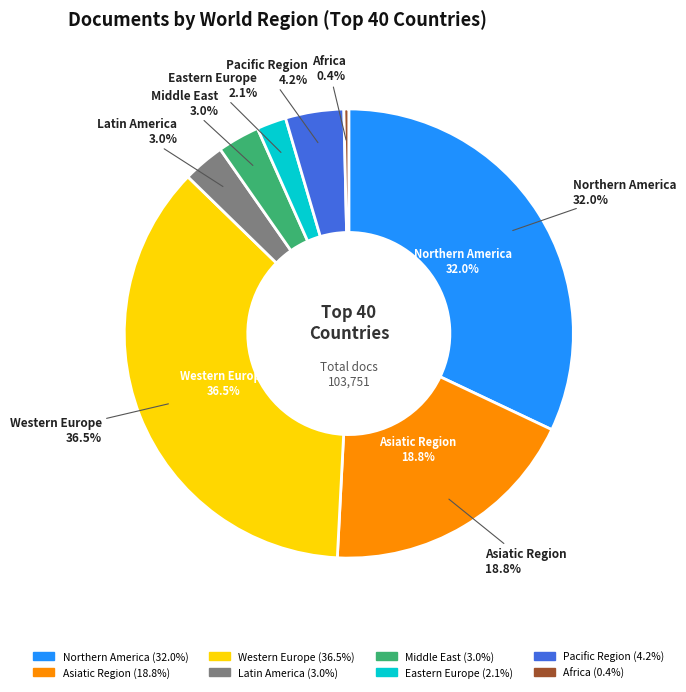

To the nearest percent, what is the average slice percentage?

12%